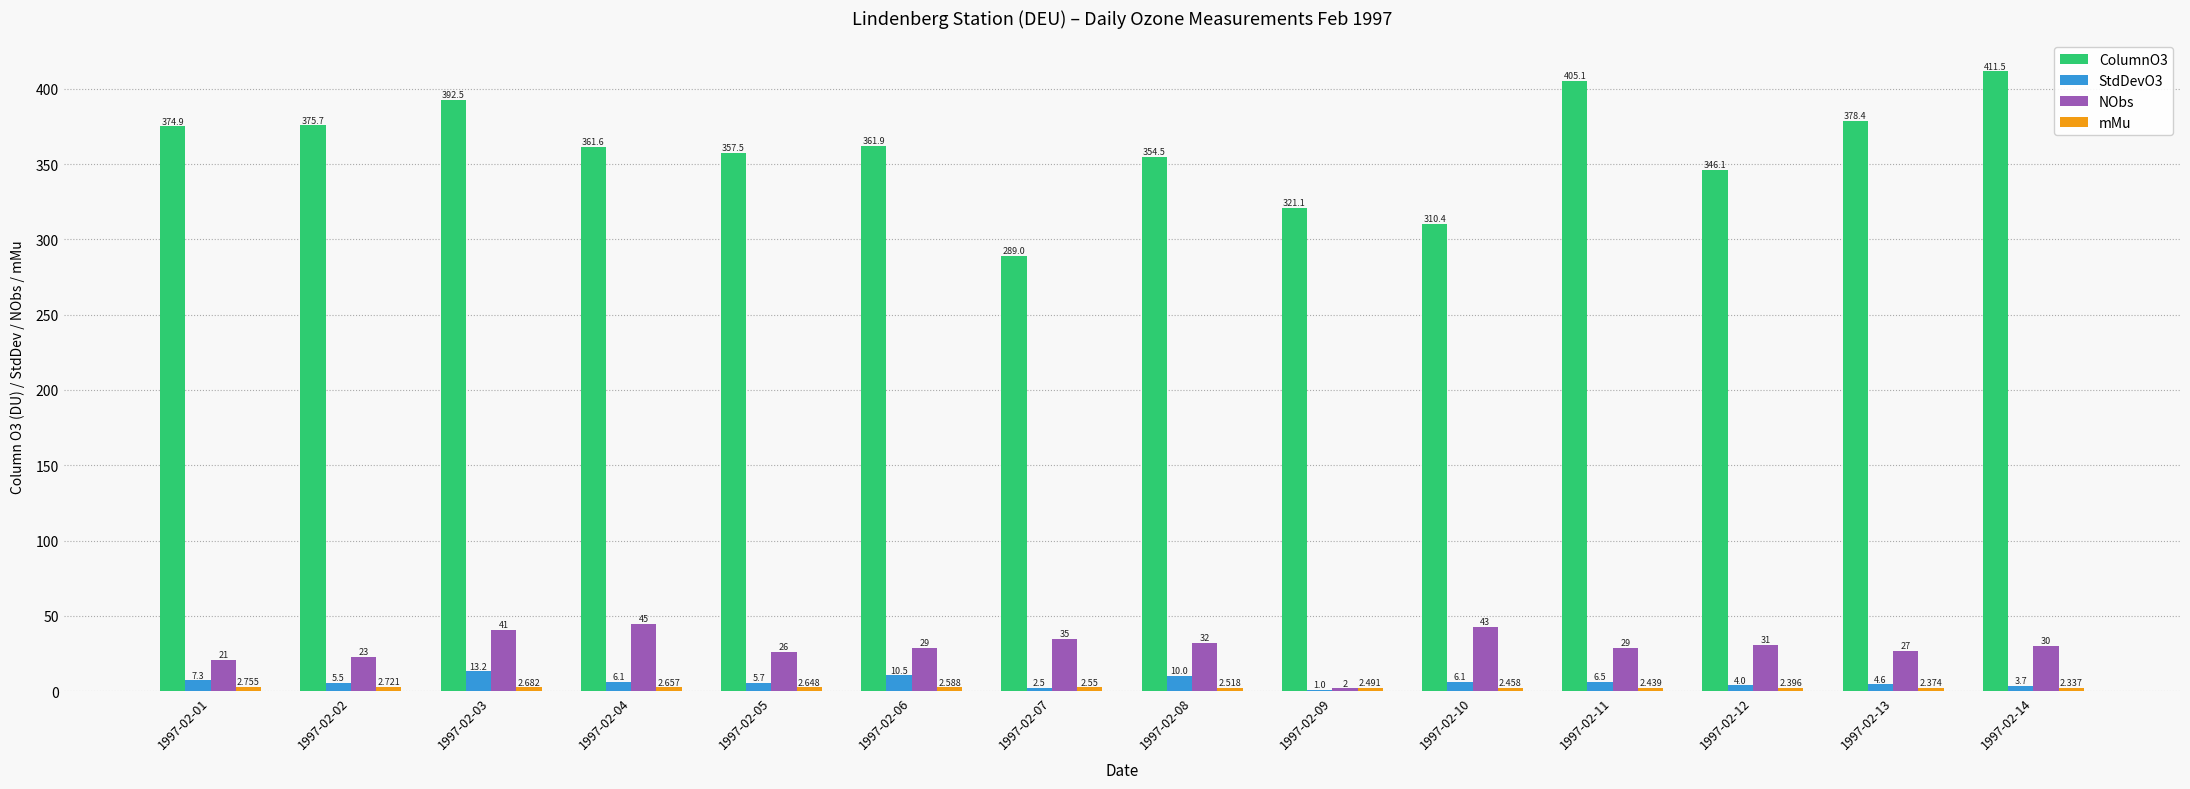

How many values in the ColumnO3 series exceed 361?

8